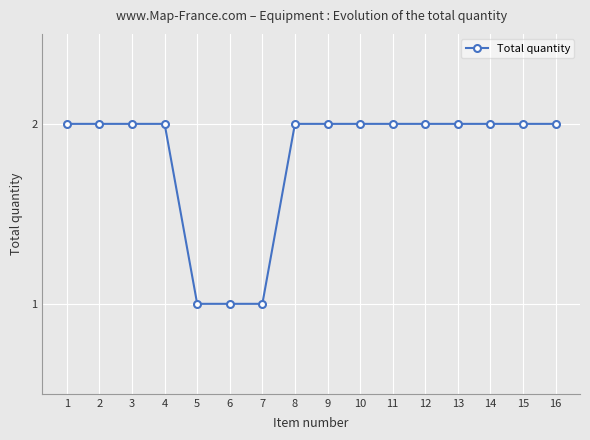

What is the difference between the maximum and minimum values?

1